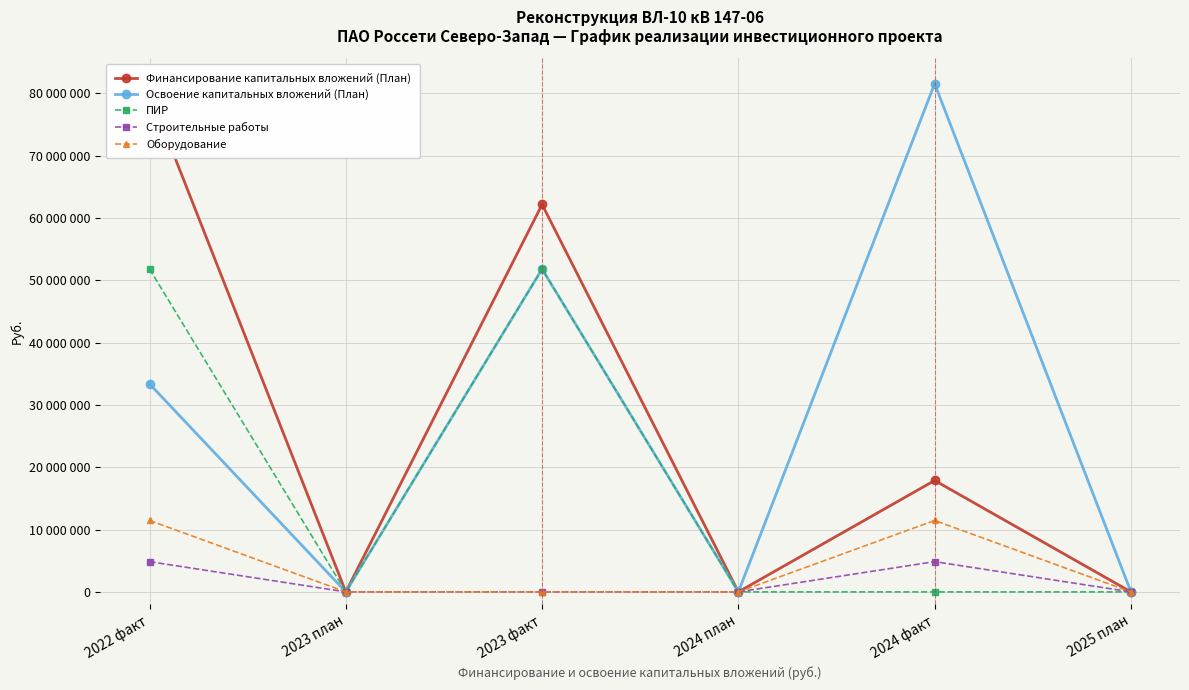

Which has a higher value, 2024 план or 2022 факт?

2022 факт